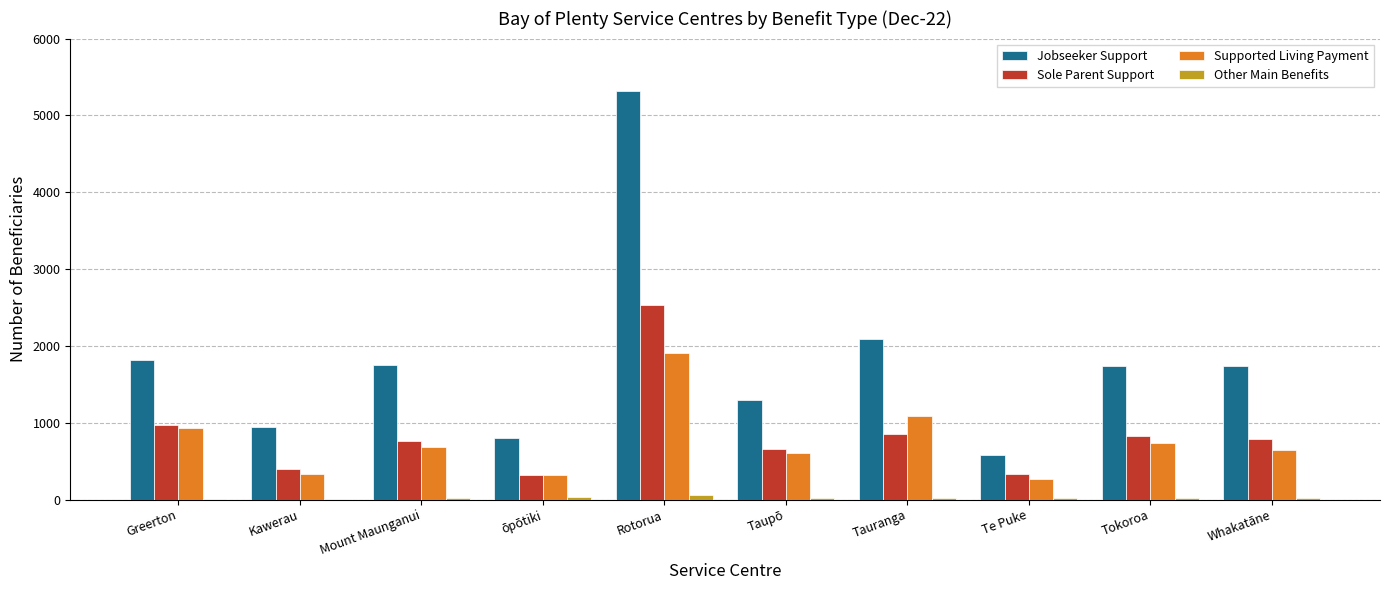

Which series has the largest total across all categories?

Jobseeker Support